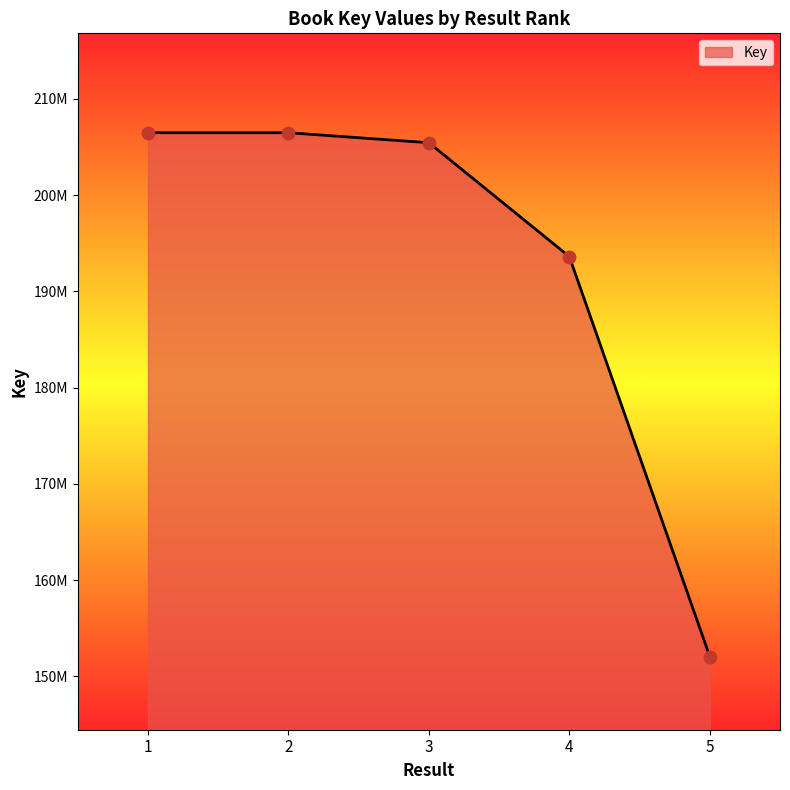

Approximately how many times larger is the value at 1 compared to 4?

1.1